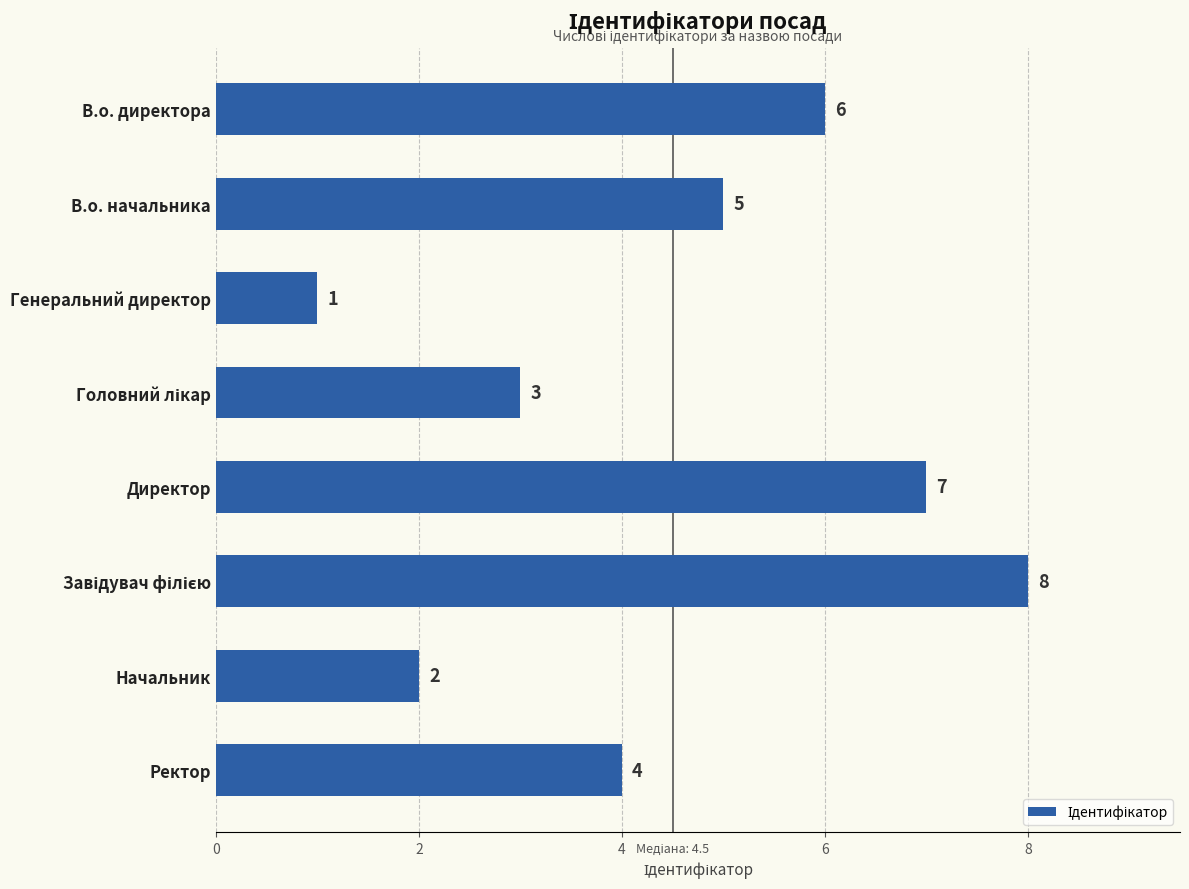

What is the label of the 2nd bar from the top?

В.о. начальника